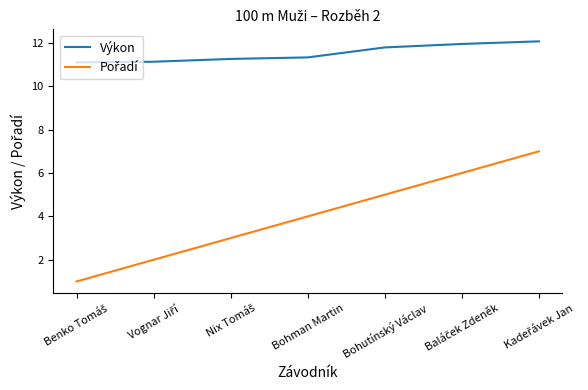

The Výkon series shows 11.3 at Bohman Martin. True or false?

True